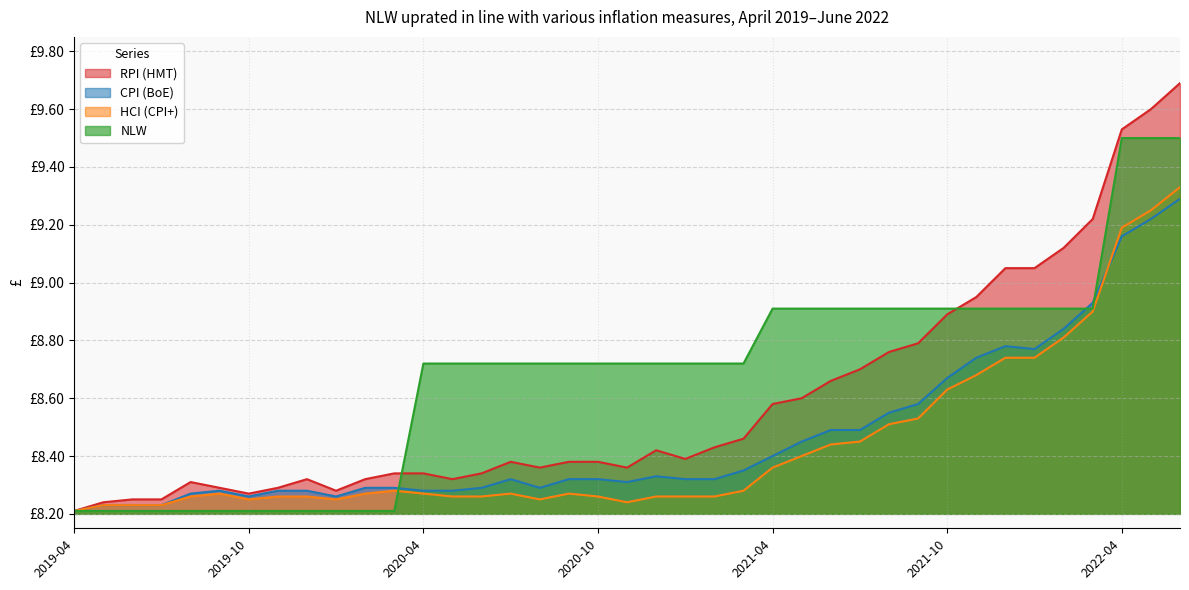

True or false: NLW has a value of 8.7 at 2020-05.

True